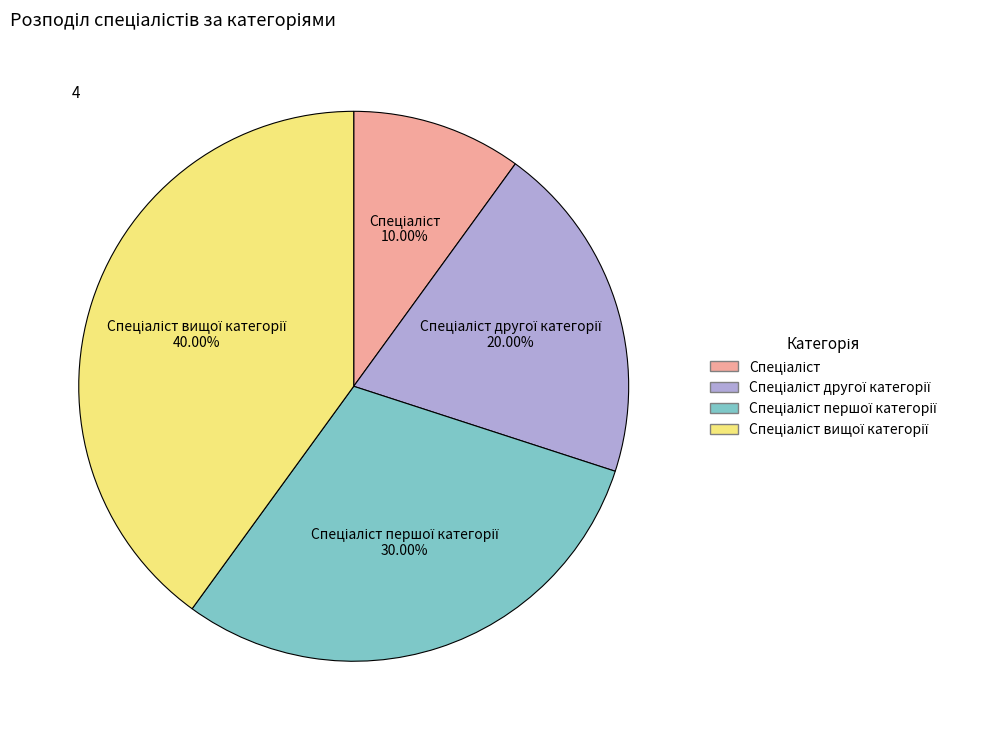

Is there any slice that represents more than half of the pie?

No